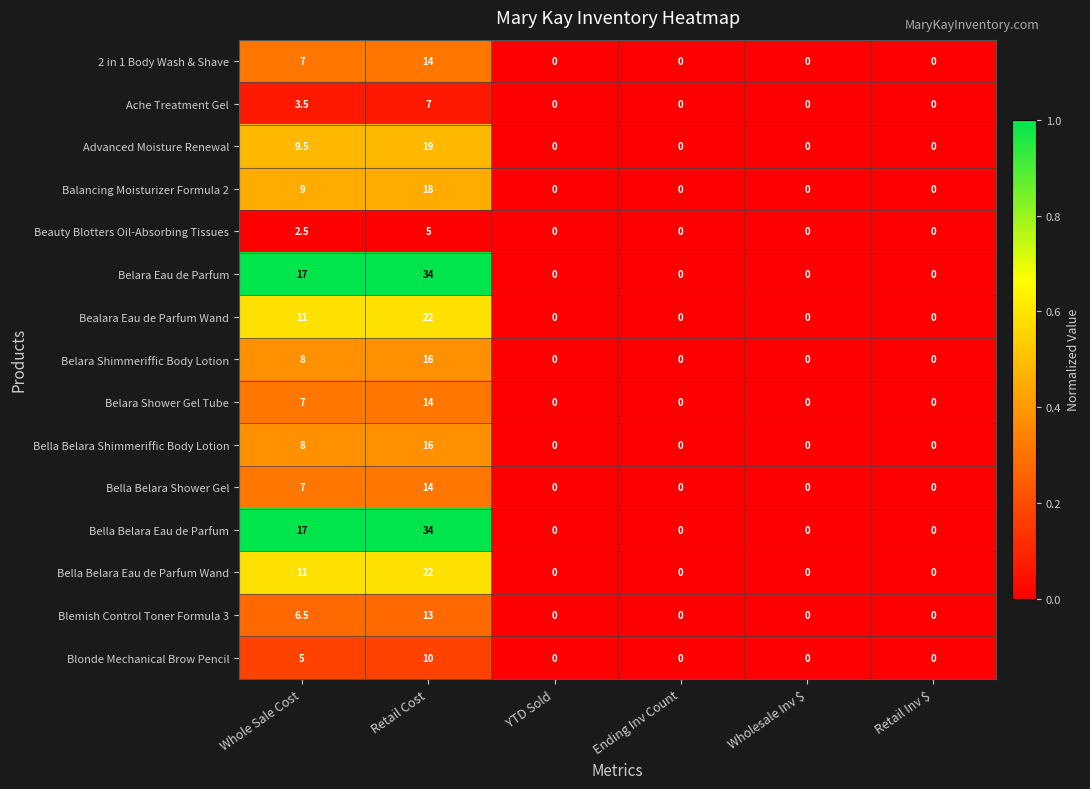

What is the total value across all series at Retail Cost?

258.0